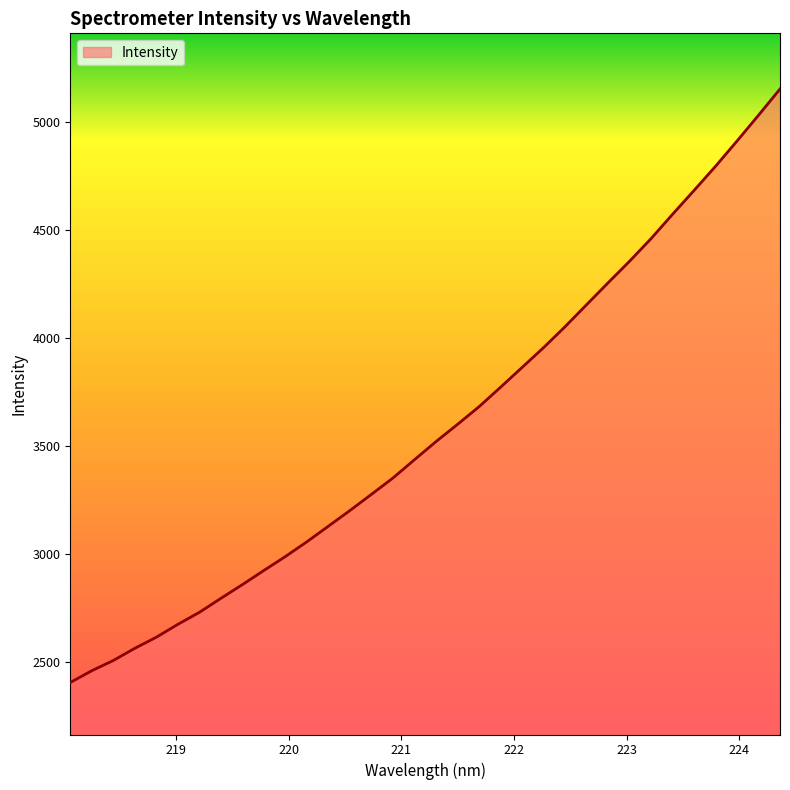

What is the maximum value shown in the chart?

5154.7